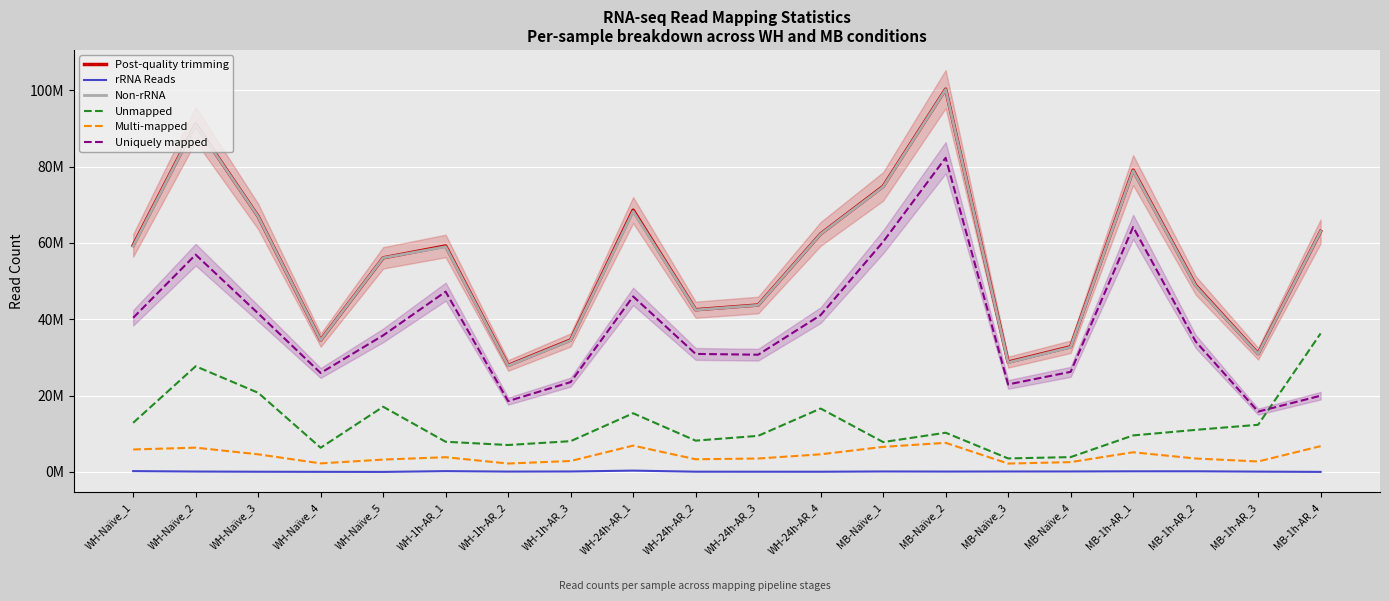

Where is the first local minimum for Non-rRNA?

WH-Naïve_4